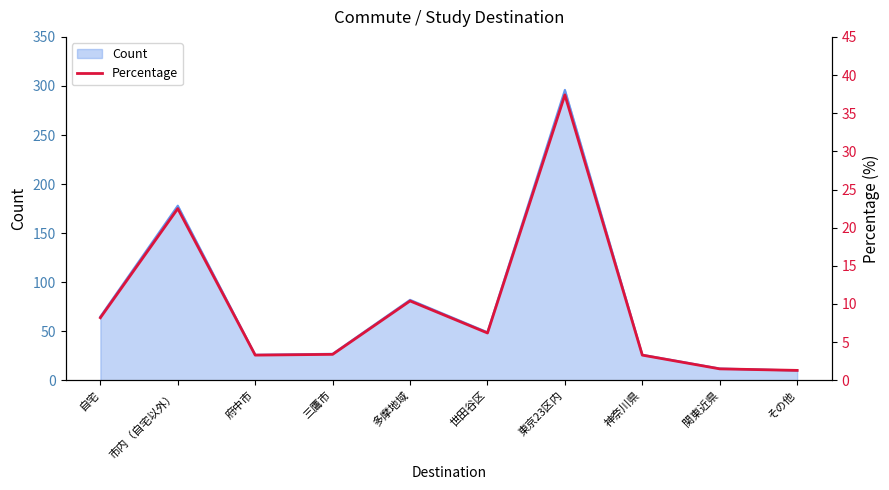

Is it true that the value at 自宅 is 8.2?

True